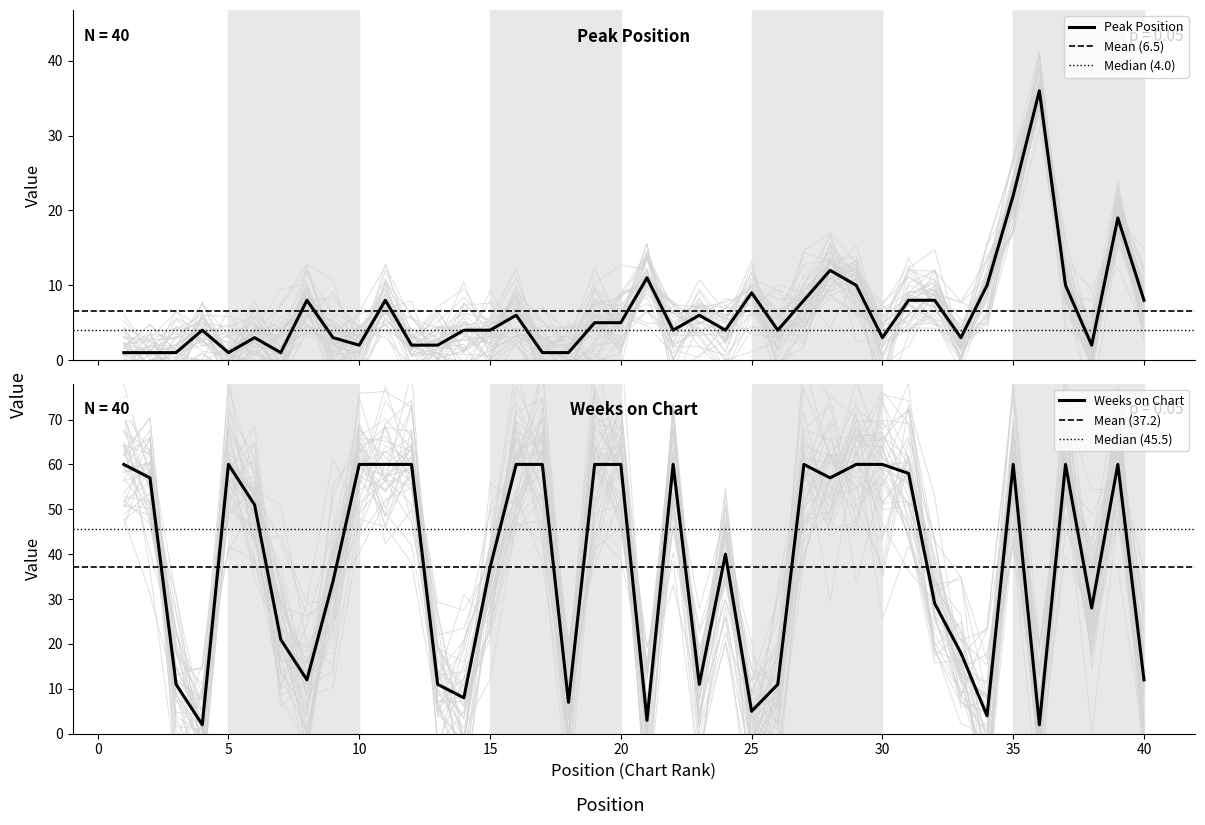

How many interior local peaks does the Weeks on Chart series have?

7